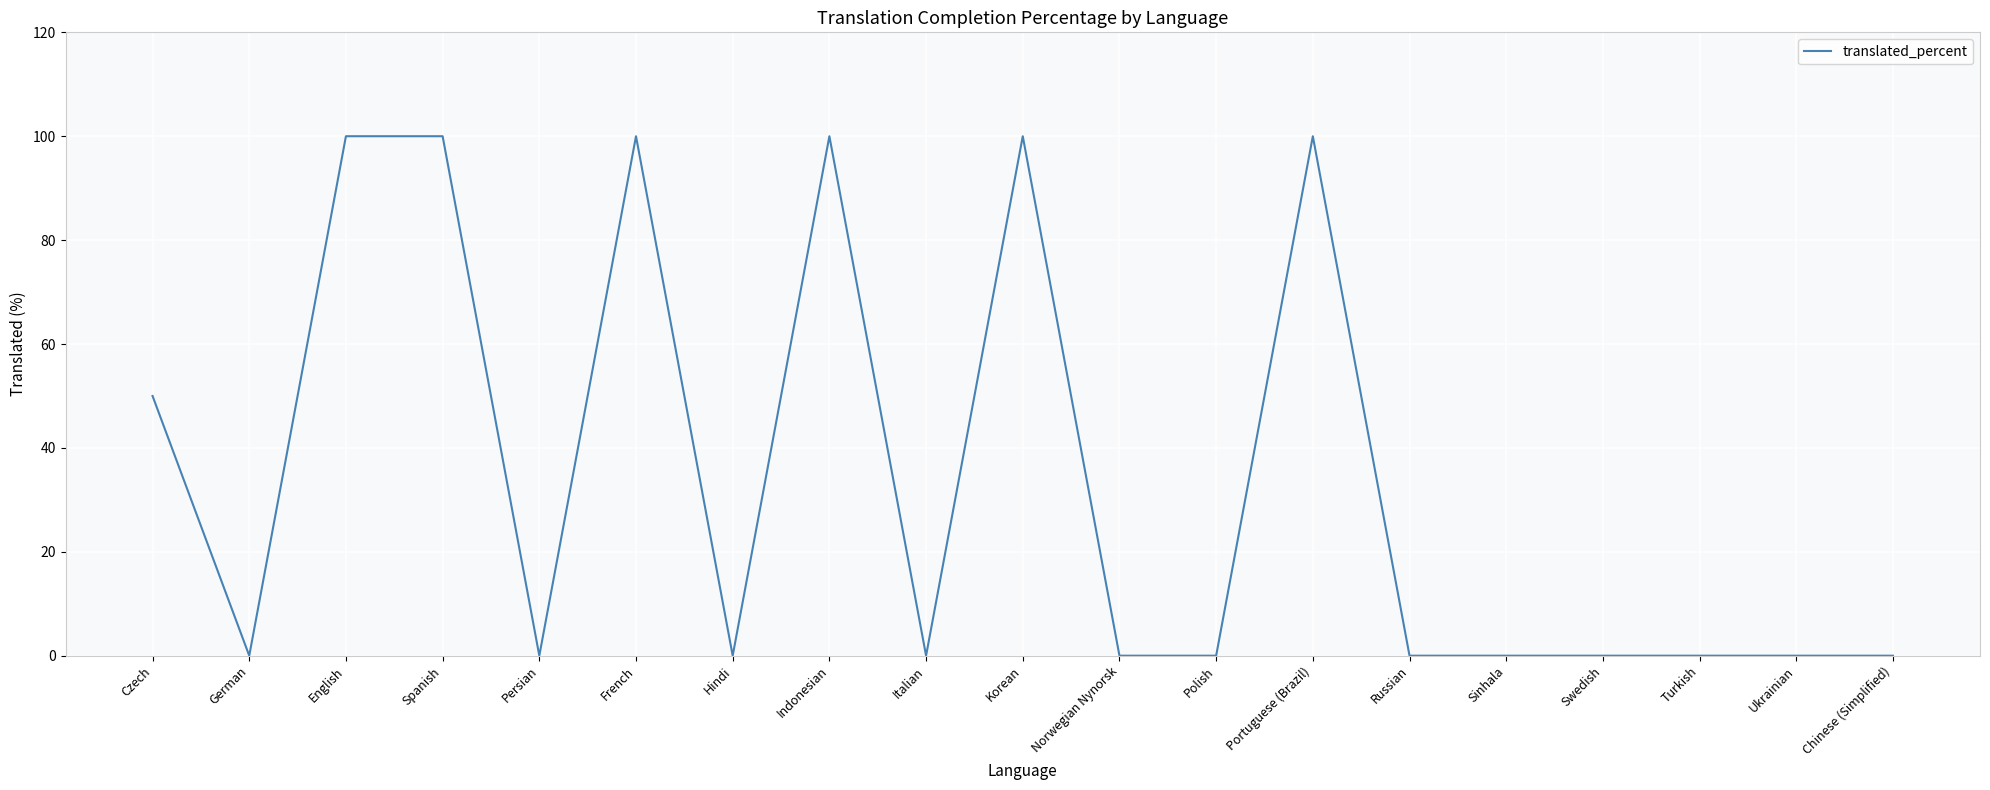

What is the greatest value displayed?

100